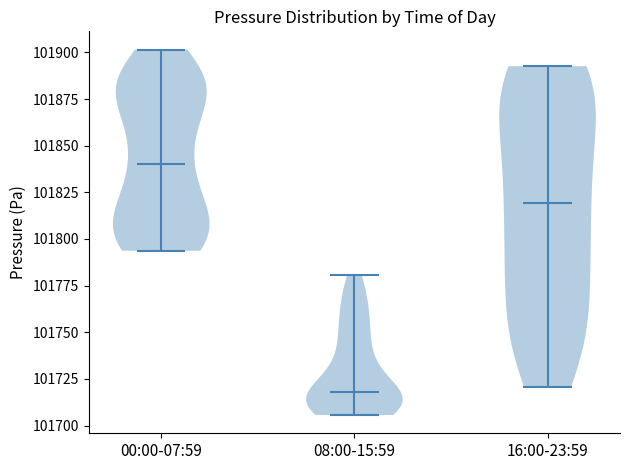

Reading left to right, read every violin against the y-axis: where its median line is, and the lowest and highest points it reaches. The values are not printed on the chart, so give them approximately, as read against the axis.

00:00-07:59: median line 101840, lowest point 101795, highest point 101900
08:00-15:59: median line 101720, lowest point 101705, highest point 101780
16:00-23:59: median line 101820, lowest point 101720, highest point 101895